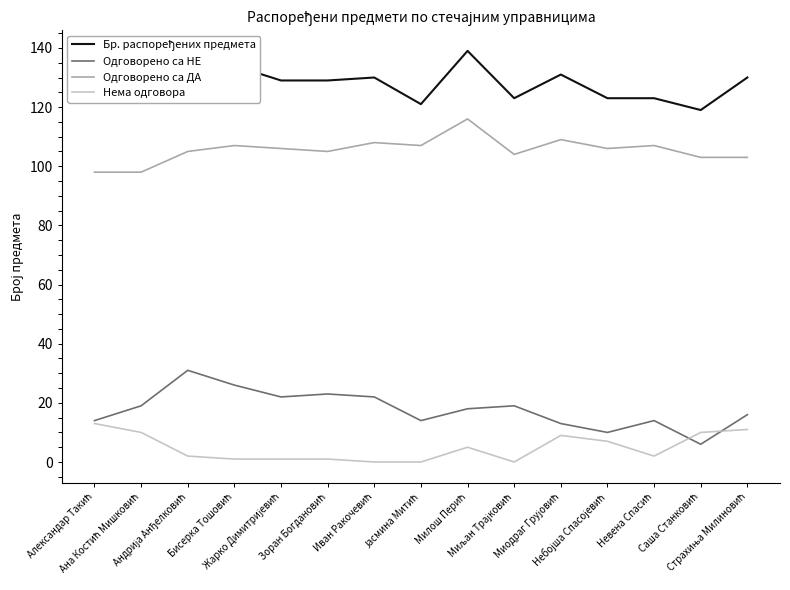

What is the maximum value for Одговорено са НЕ?

31